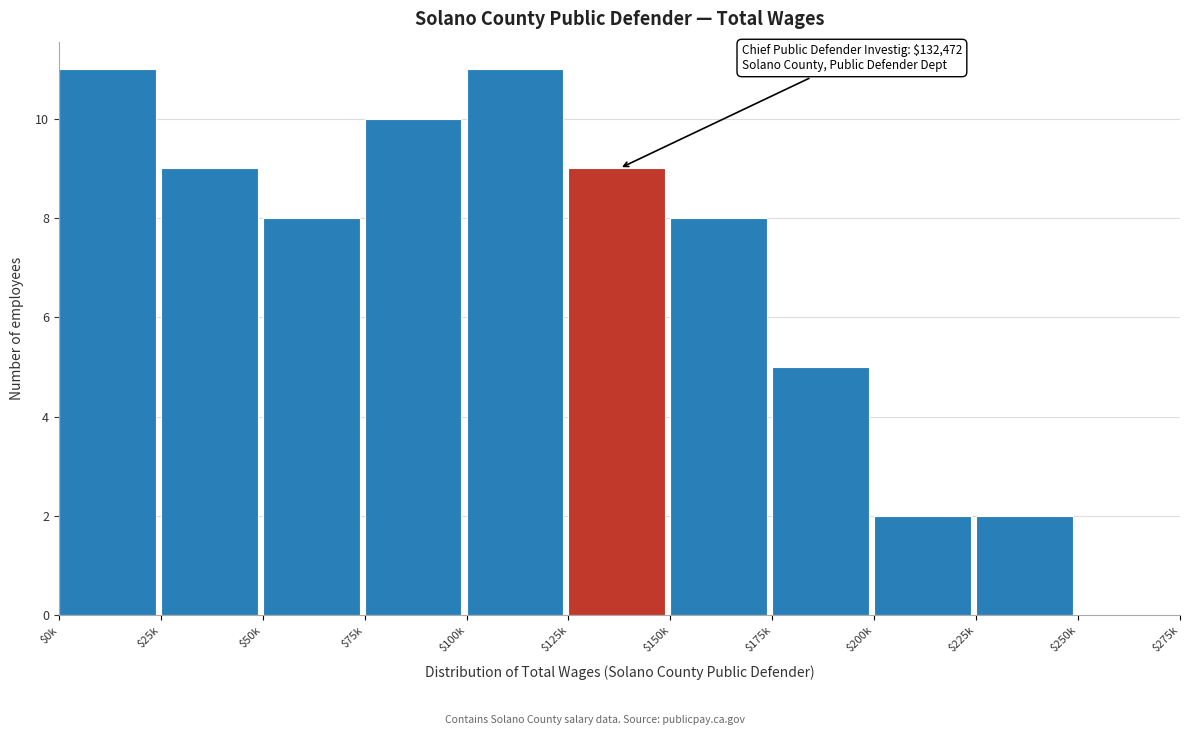

Is it true that the value at $50k is 8?

True